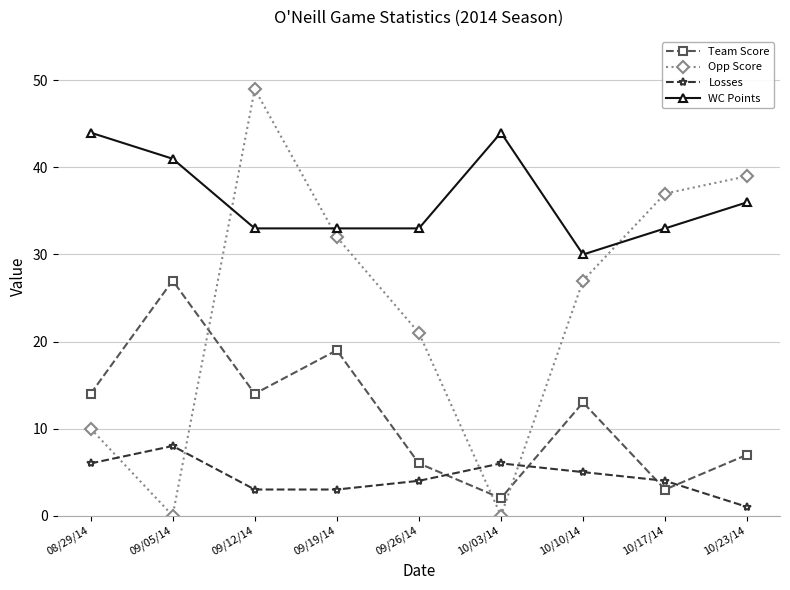

Is the value of Team Score at 08/29/14 greater than the value of Opp Score at 10/10/14?

No